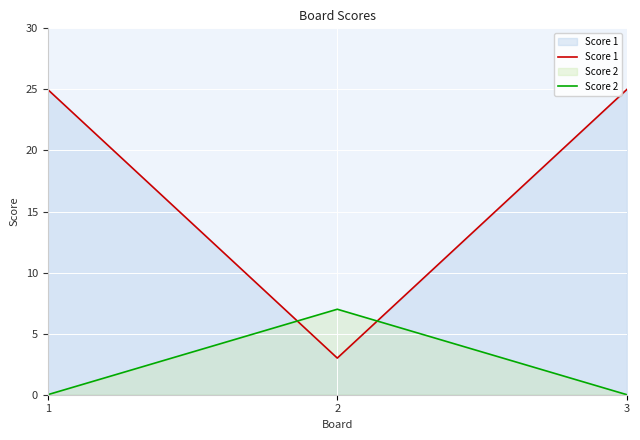

Count the number of data series in this chart.

2